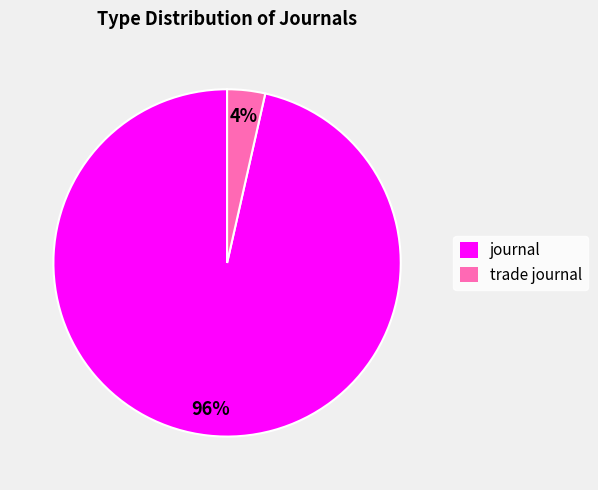

To the nearest percent, what portion does trade journal represent?

4%